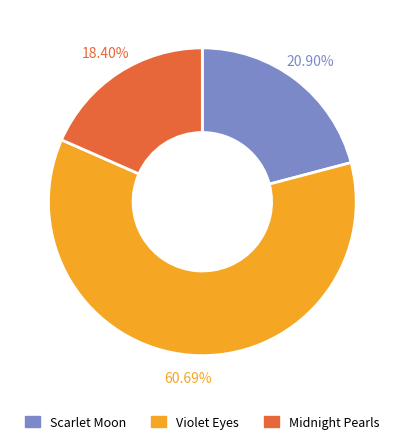

Is there any slice that represents more than half of the pie?

Yes